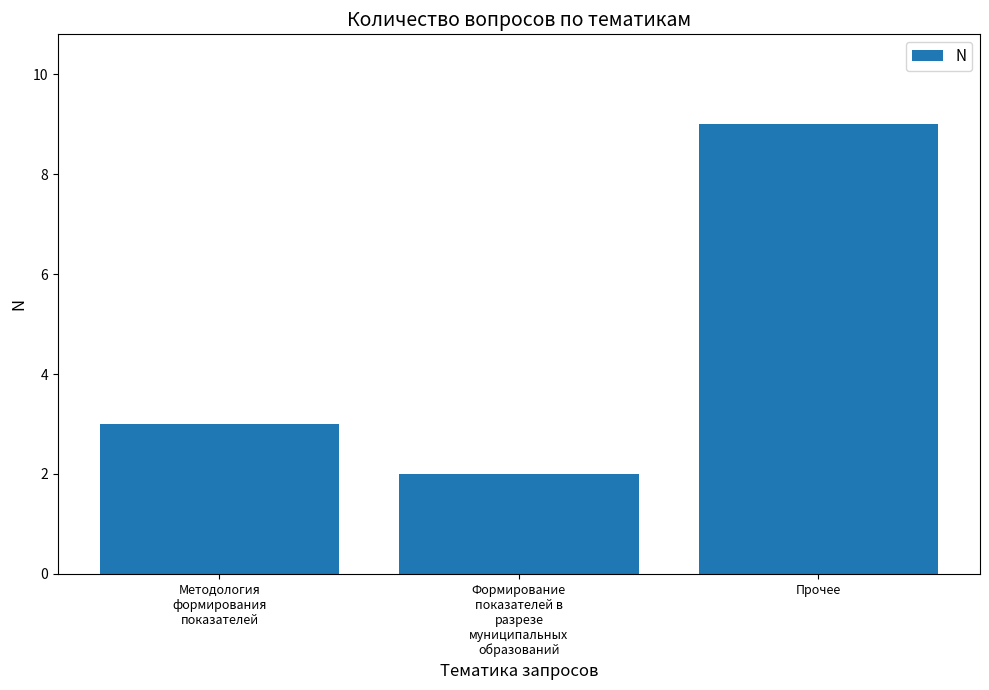

Reading left to right, extract all data points from this chart.

Методология
формирования
показателей=3	Формирование
показателей в
разрезе
муниципальных
образований=2	Прочее=9